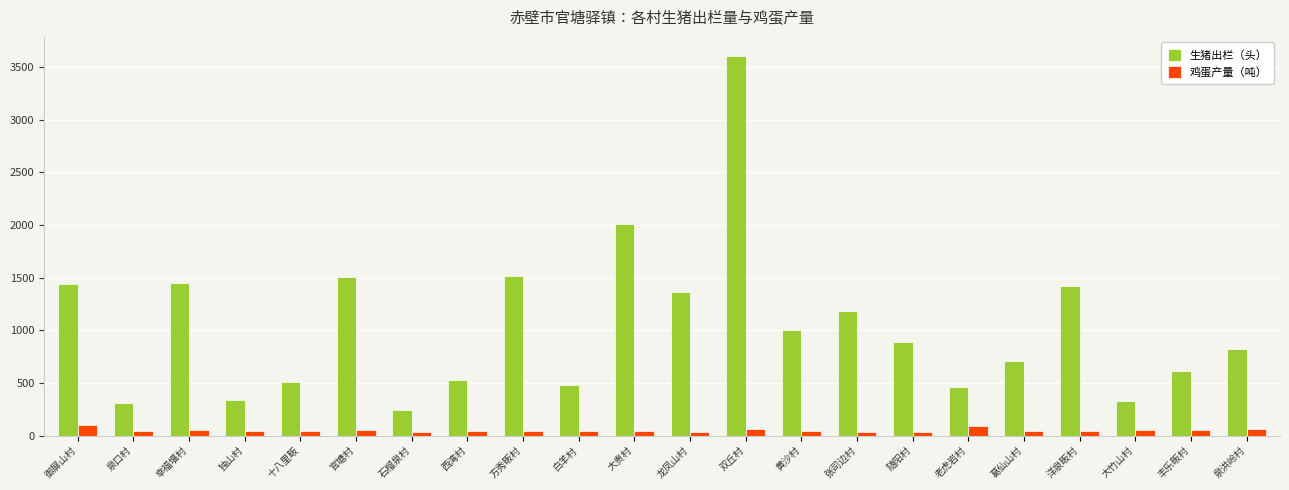

Count the number of data series in this chart.

2